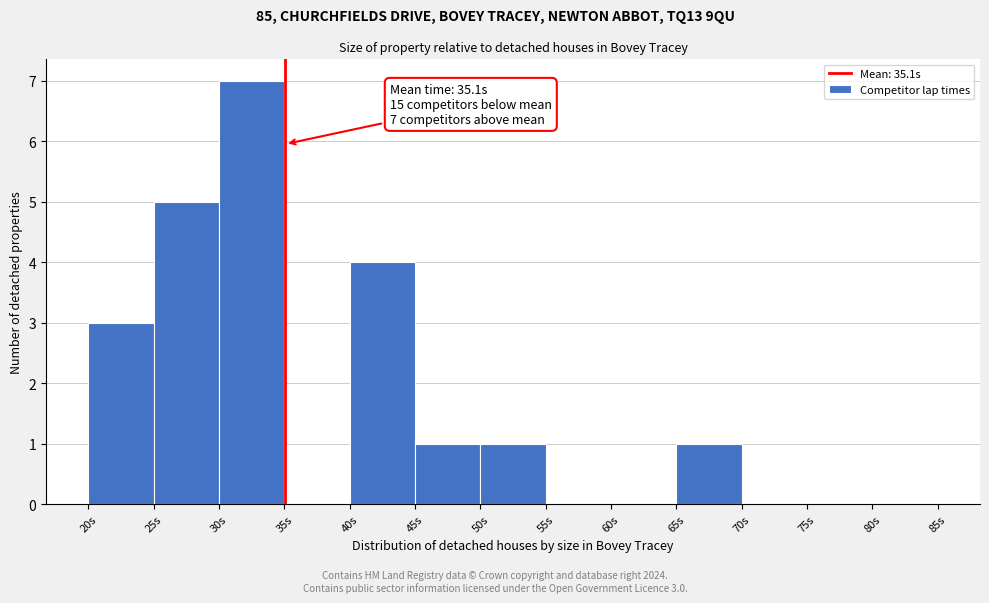

Over which range of the x-axis is the bar tallest?

30 to 35